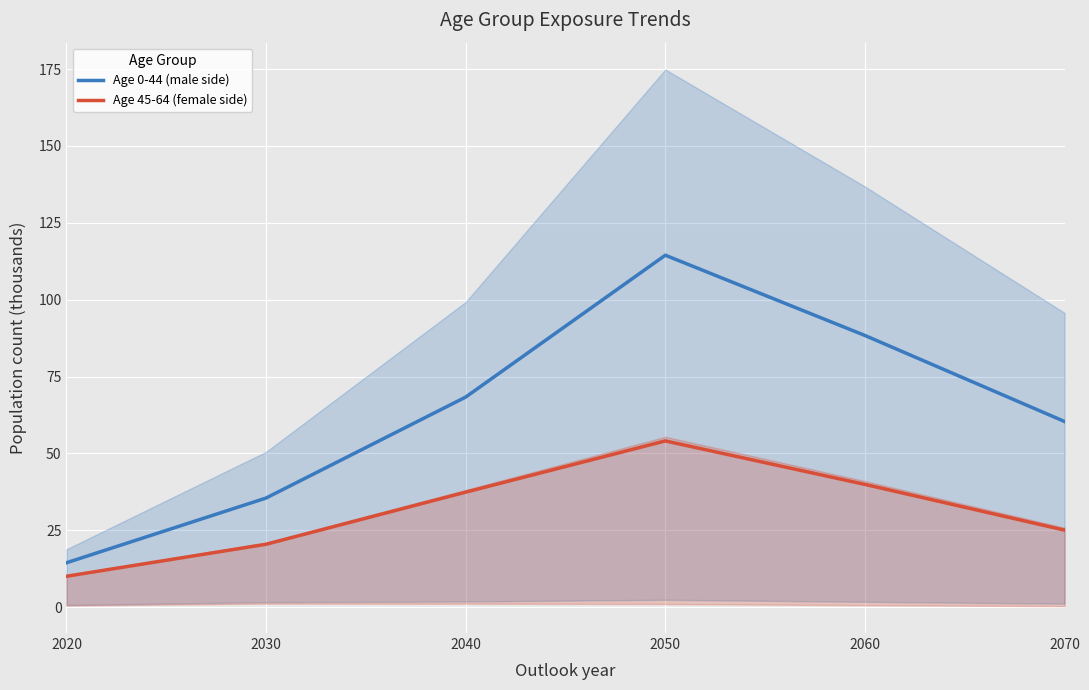

The value of Age 45-64 (female side) at 2050 is 16.6. True or false?

False